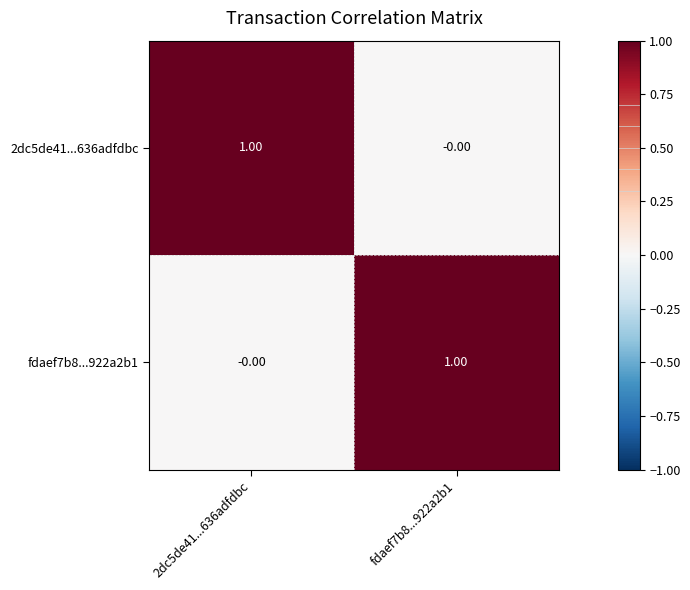

At 2dc5de41...636adfdbc, list the series in order from smallest to largest.

fdaef7b8...922a2b1, 2dc5de41...636adfdbc